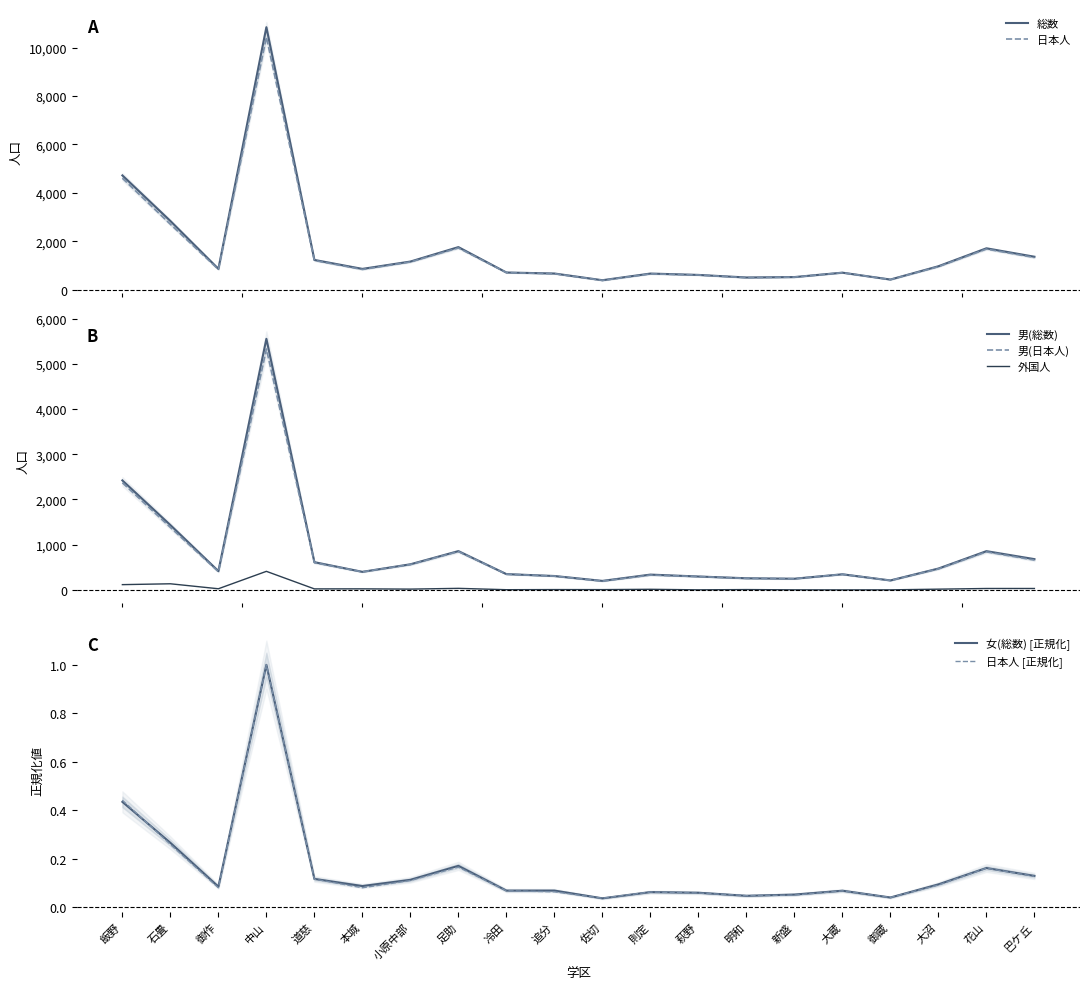

What is the sum of the 外国人 values at 足助 and 巴ケ丘?

65.0